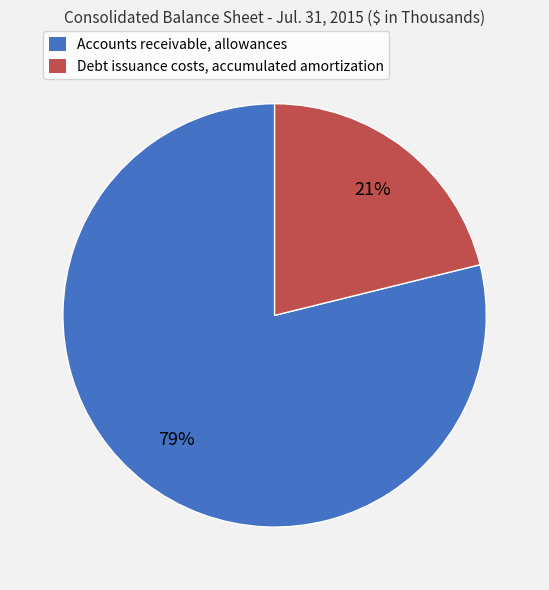

Do Debt issuance costs, accumulated amortization and Accounts receivable, allowances together represent more than half of the pie?

Yes